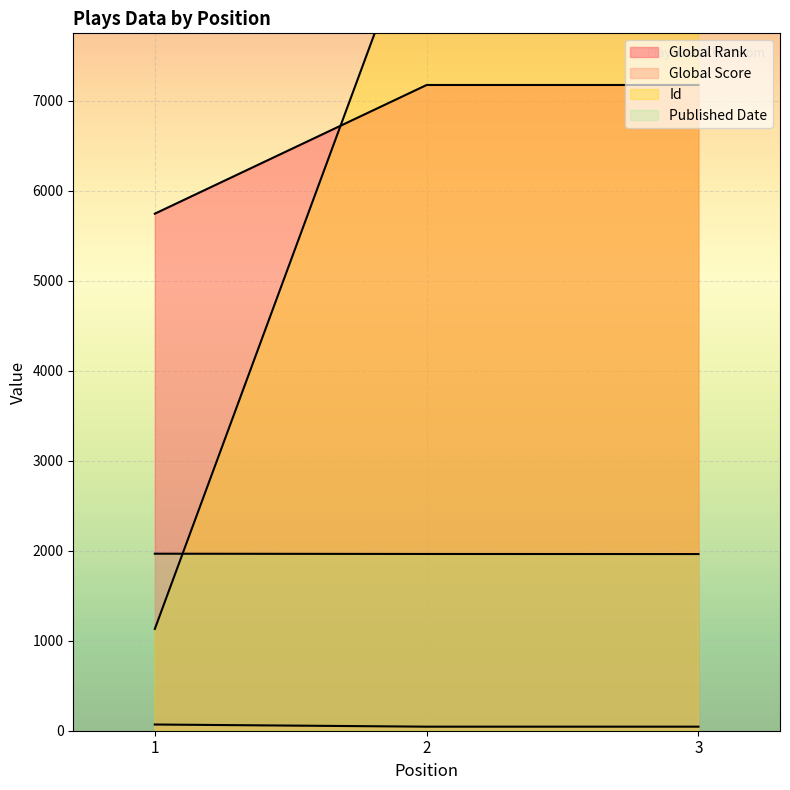

What is the sum of the Id values at 3 and 2?

18880